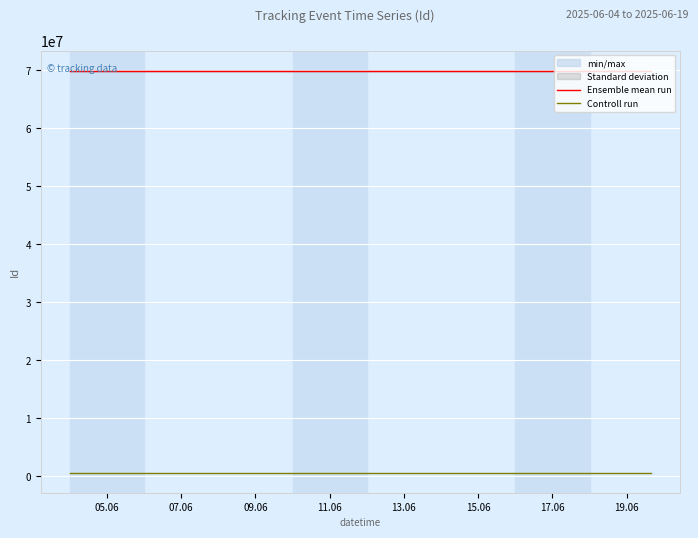

True or false: Controll run and Ensemble mean run intersect in this chart.

False